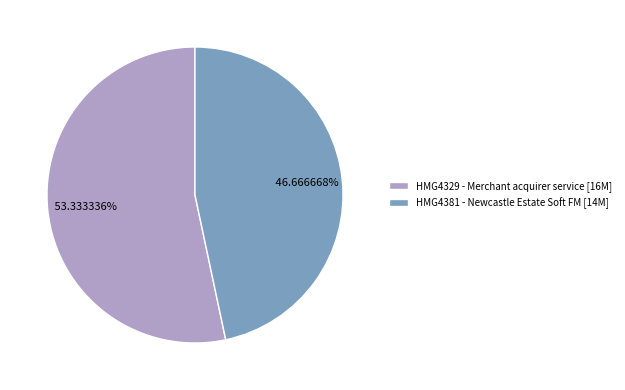

Which category has the biggest portion of the pie?

HMG4329